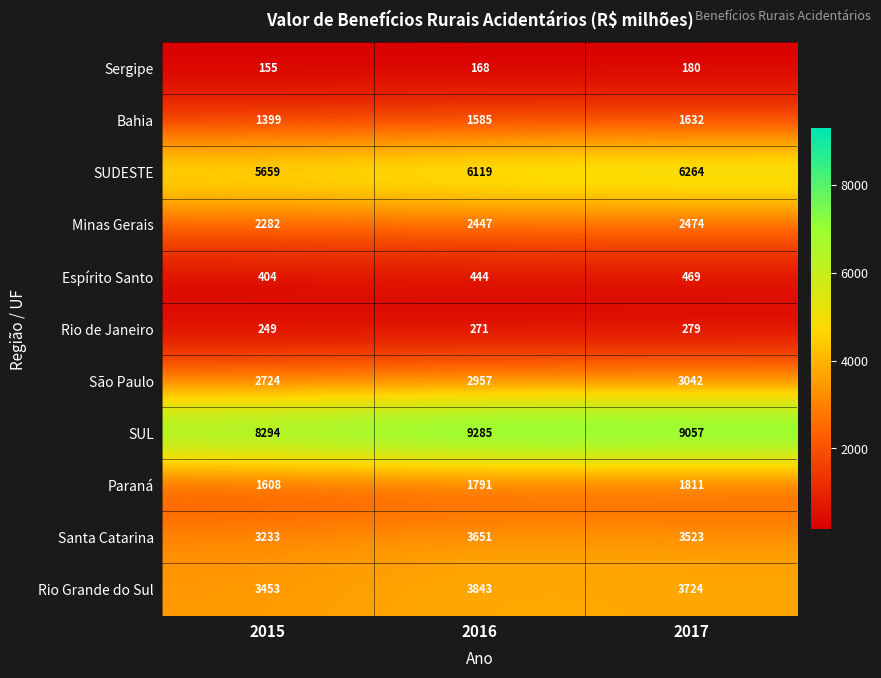

Is it true that Santa Catarina equals 3651 at 2016?

True